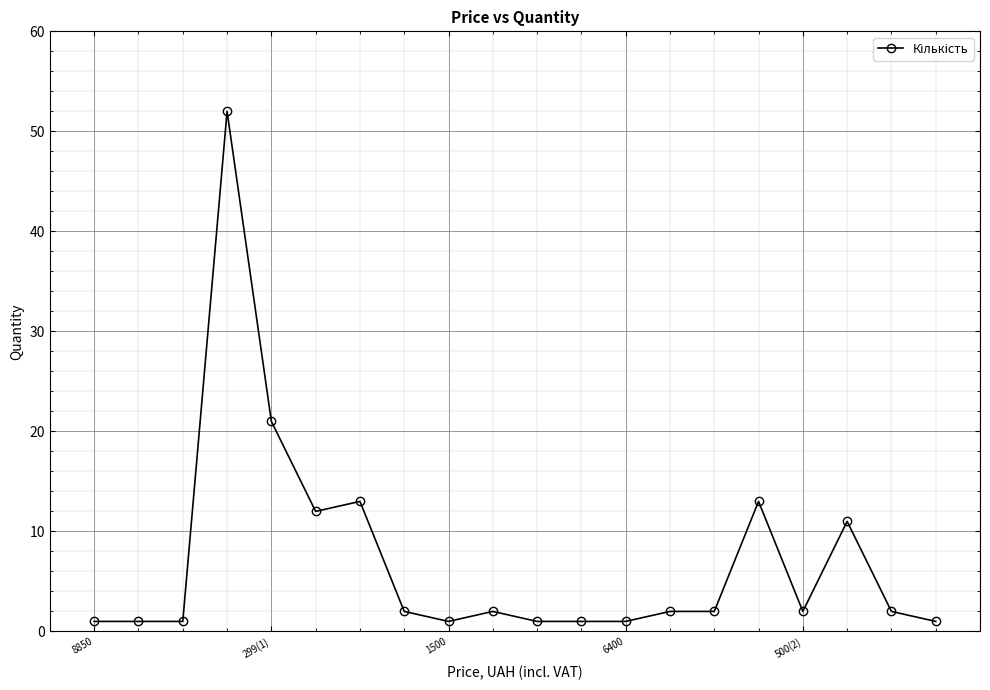

Reading right to left, what are all the values shown in this chart?

1	2	11	2	13	2	2	1	1	1	2	1	2	13	12	21	52	1	1	1